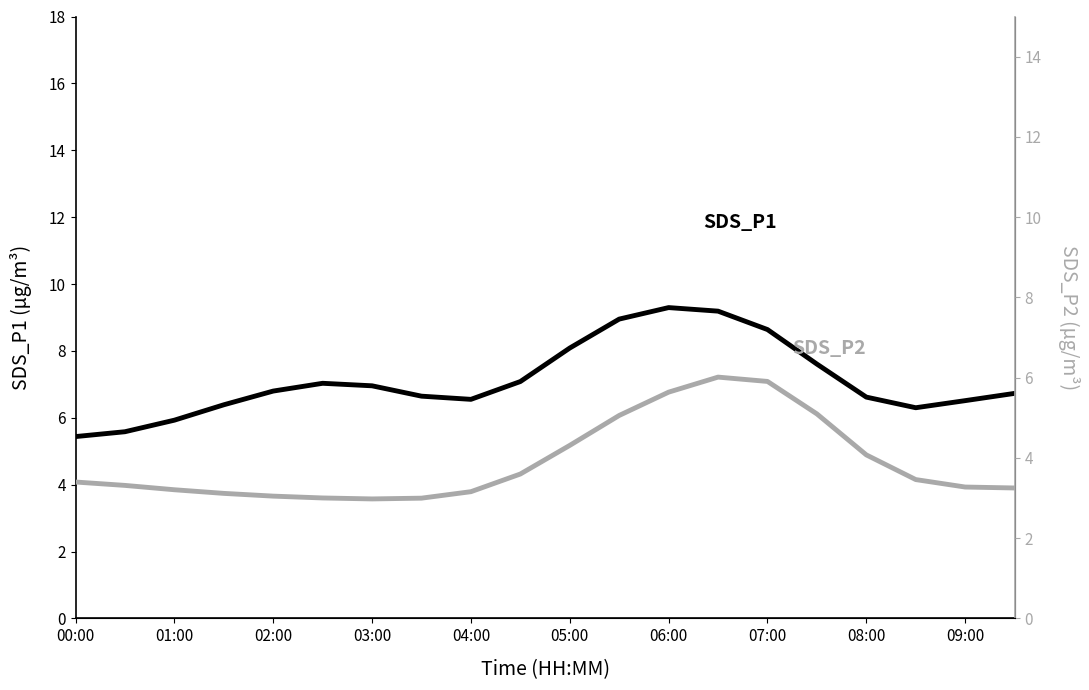

Rank the series by their maximum value, from lowest to highest.

SDS_P2, SDS_P1